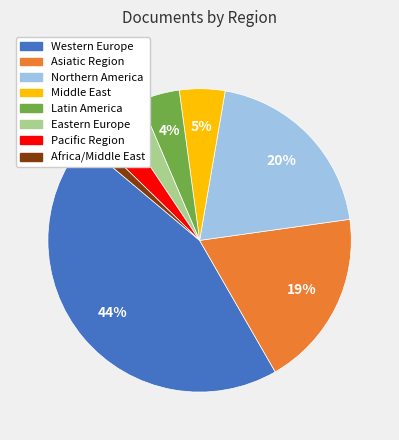

Is there a majority slice in this chart?

No